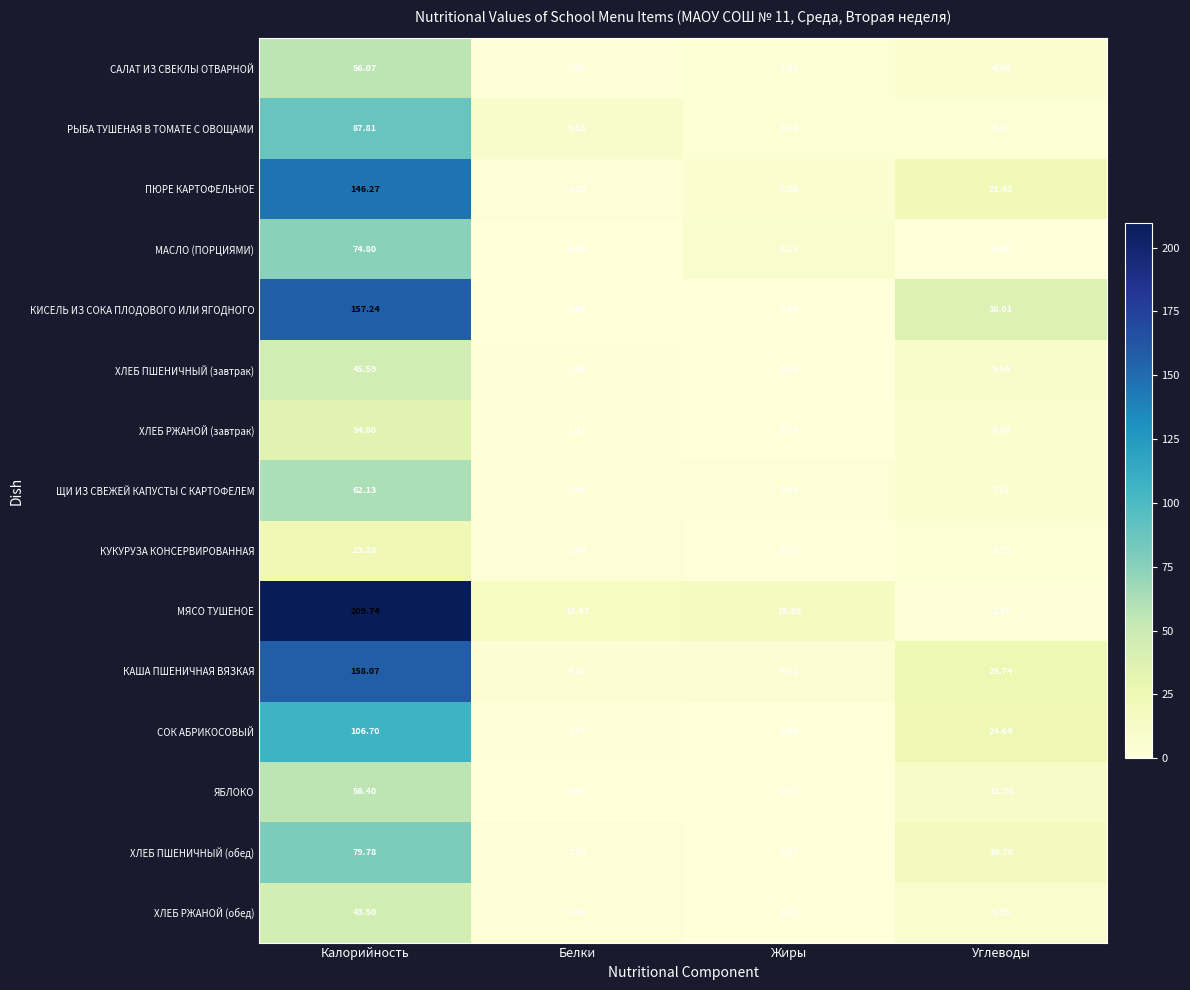

Rank the series at Белки from highest to lowest value.

МЯСО ТУШЕНОЕ, РЫБА ТУШЕНАЯ В ТОМАТЕ С ОВОЩАМИ, КАША ПШЕНИЧНАЯ ВЯЗКАЯ, ПЮРЕ КАРТОФЕЛЬНОЕ, ХЛЕБ ПШЕНИЧНЫЙ (обед), КУКУРУЗА КОНСЕРВИРОВАННАЯ, ХЛЕБ РЖАНОЙ (обед), ХЛЕБ ПШЕНИЧНЫЙ (завтрак), ЩИ ИЗ СВЕЖЕЙ КАПУСТЫ С КАРТОФЕЛЕМ, ХЛЕБ РЖАНОЙ (завтрак), СОК АБРИКОСОВЫЙ, САЛАТ ИЗ СВЕКЛЫ ОТВАРНОЙ, КИСЕЛЬ ИЗ СОКА ПЛОДОВОГО ИЛИ ЯГОДНОГО, ЯБЛОКО, МАСЛО (ПОРЦИЯМИ)